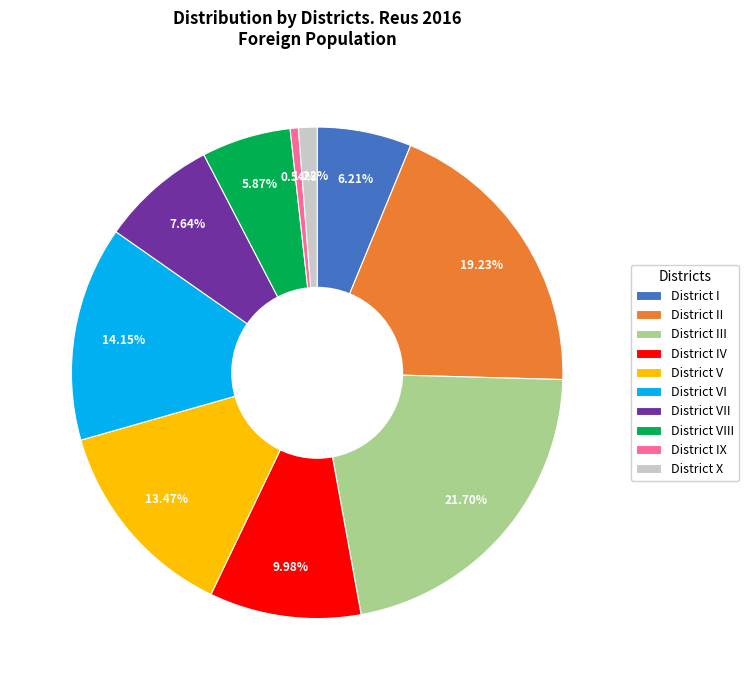

The District VIII slice represents 6% of the pie. True or false?

True